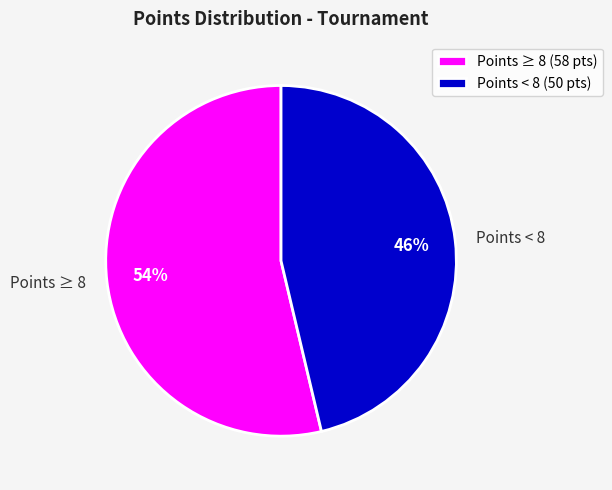

How many segments does this pie chart have?

2